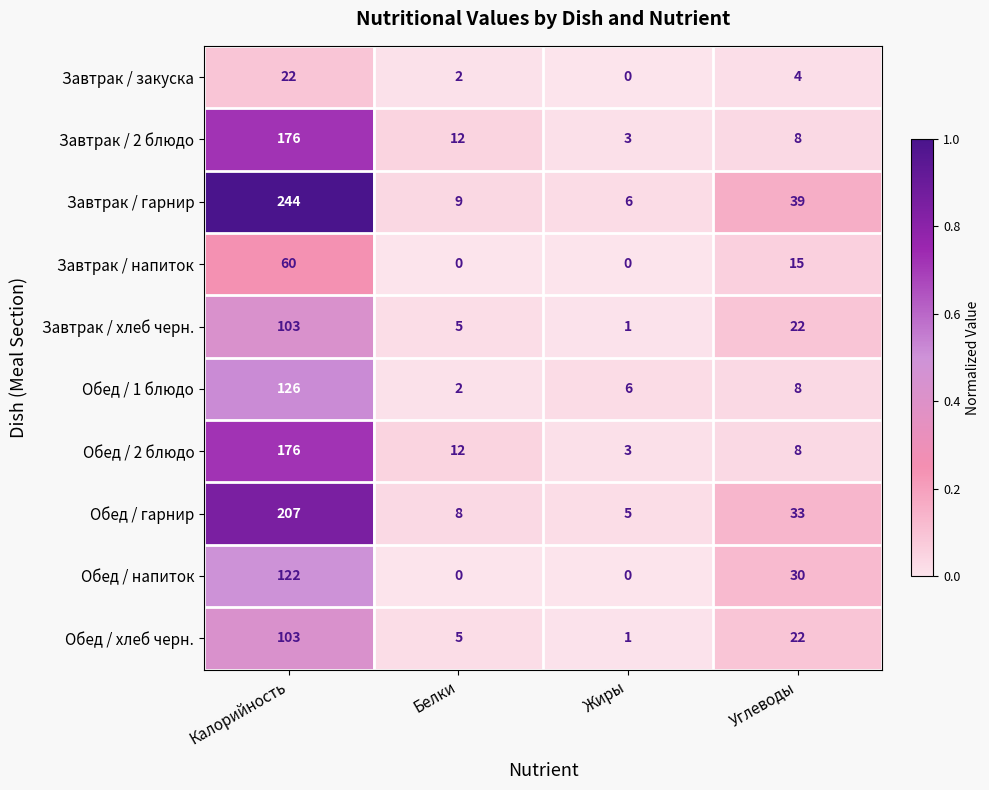

Which series has the largest total across all categories?

Завтрак / гарнир